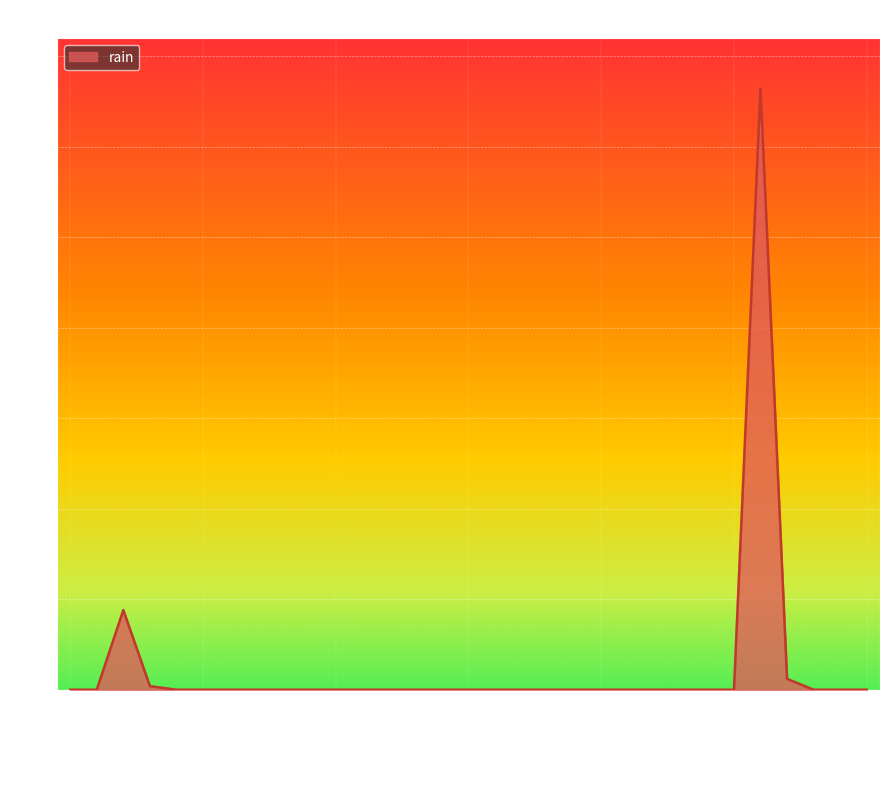

What is the difference between the maximum and minimum values?

33.2